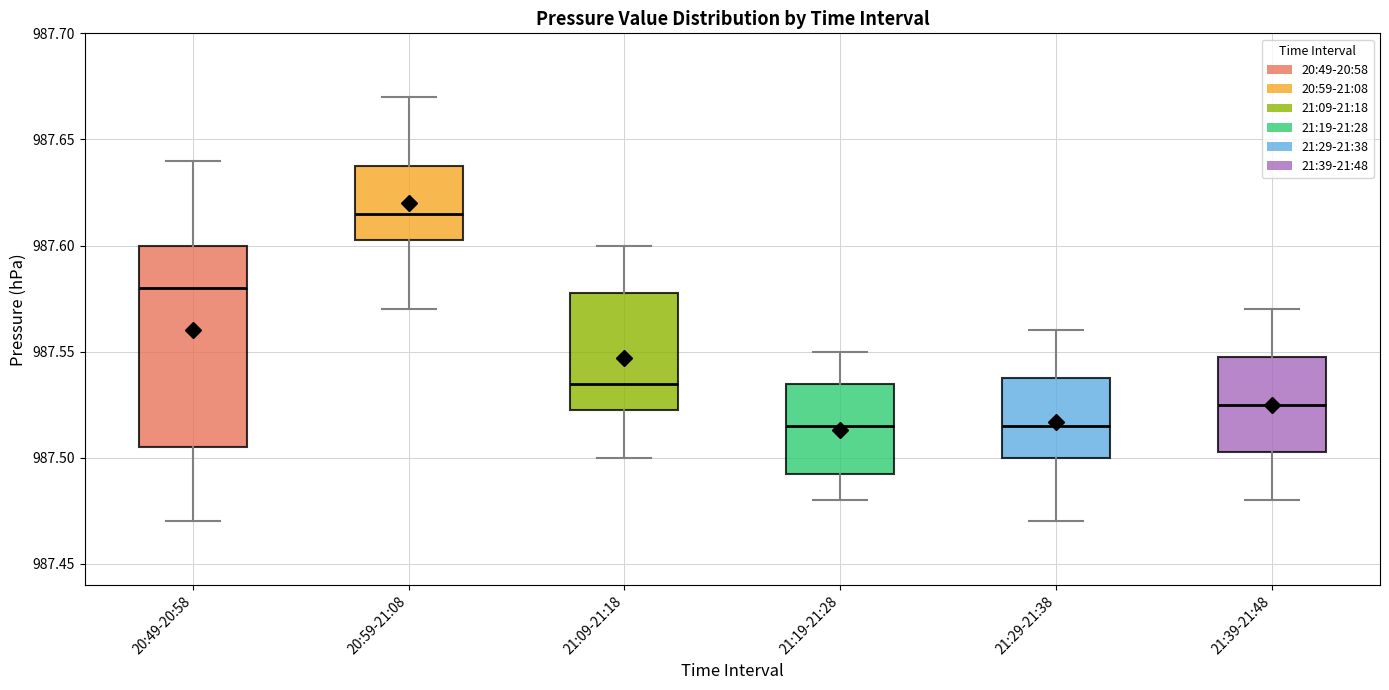

Reading left to right, read every box against the y-axis: the position of its median line, the range the box covers, and the ends of its whiskers. The values are not printed on the chart, so give them approximately, as read against the axis.

20:49-20:58: median 987.580, box 987.505 to 987.600, whiskers 987.470 to 987.640
20:59-21:08: median 987.615, box 987.605 to 987.640, whiskers 987.570 to 987.670
21:09-21:18: median 987.535, box 987.525 to 987.580, whiskers 987.500 to 987.600
21:19-21:28: median 987.515, box 987.495 to 987.535, whiskers 987.480 to 987.550
21:29-21:38: median 987.515, box 987.500 to 987.540, whiskers 987.470 to 987.560
21:39-21:48: median 987.525, box 987.505 to 987.550, whiskers 987.480 to 987.570